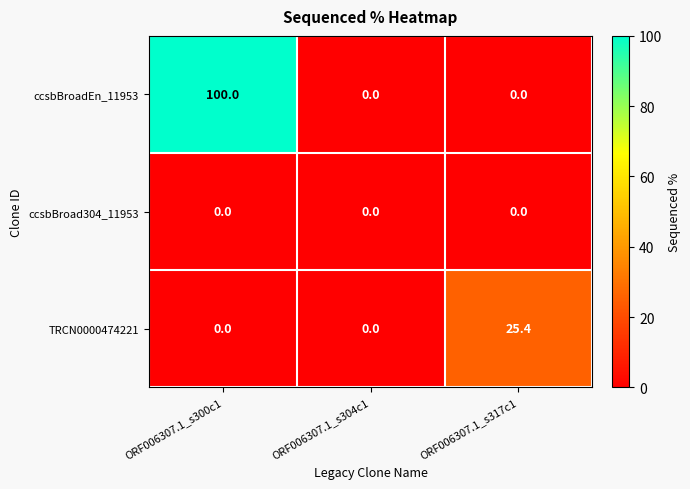

Which series has the largest total across all categories?

ccsbBroadEn_11953